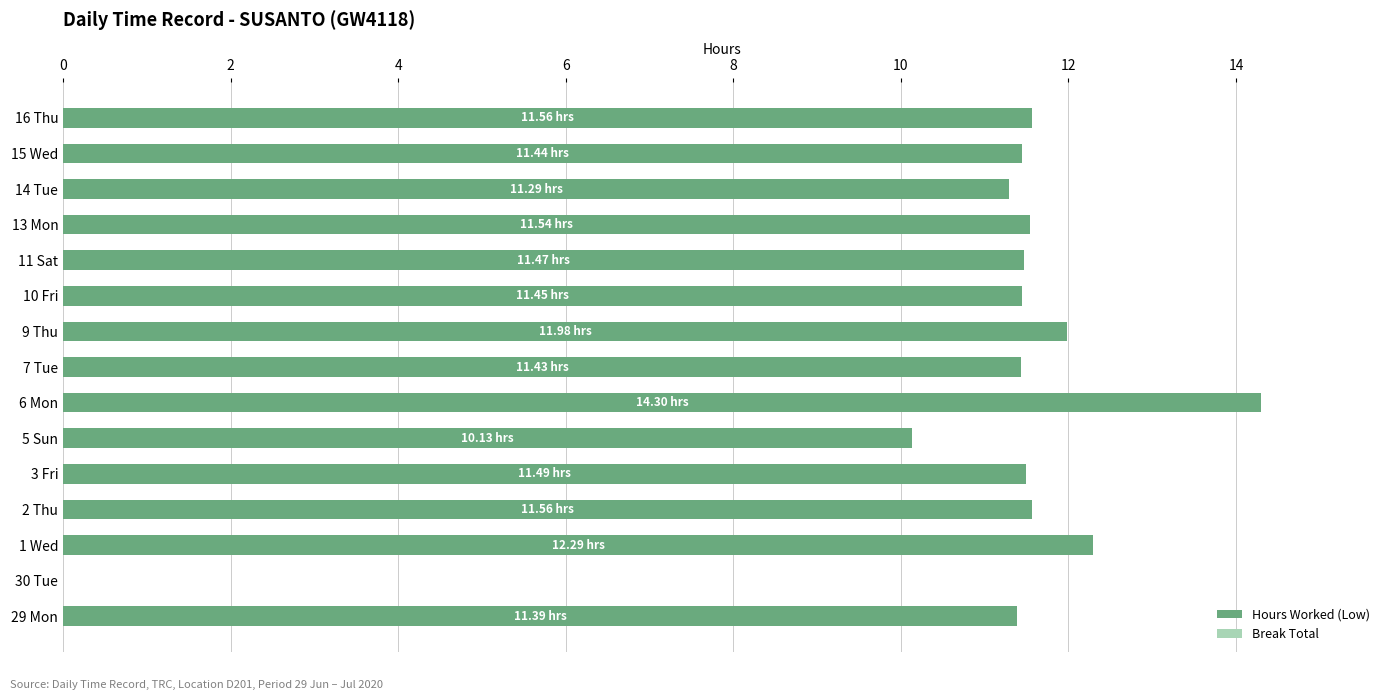

What is the change in value from 9 Thu to 11 Sat?

-0.5